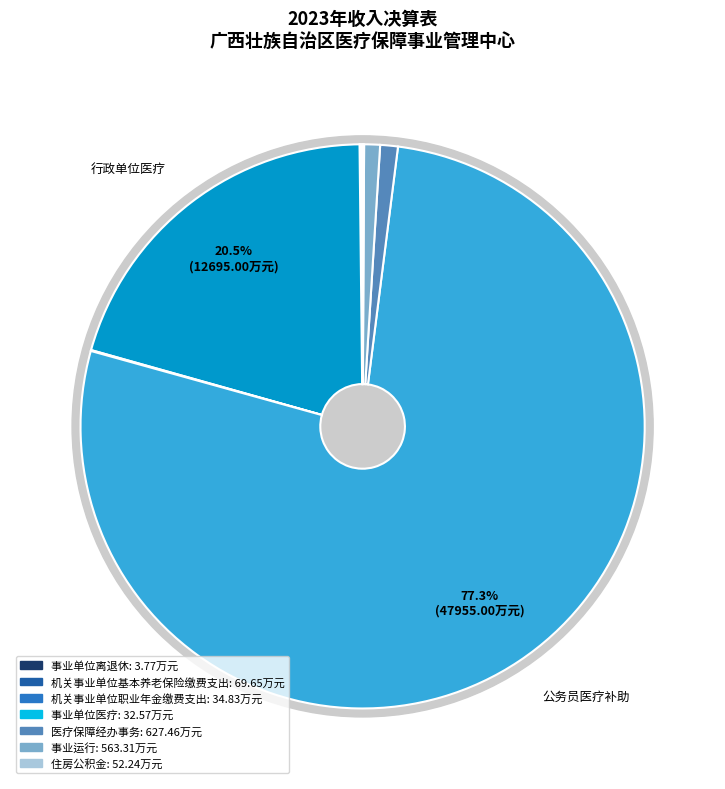

How many slices are in this pie chart?

9